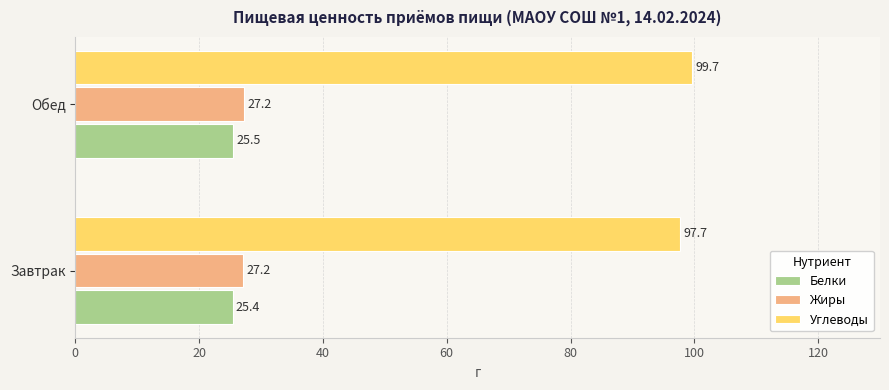

What is the maximum value for Белки?

25.5